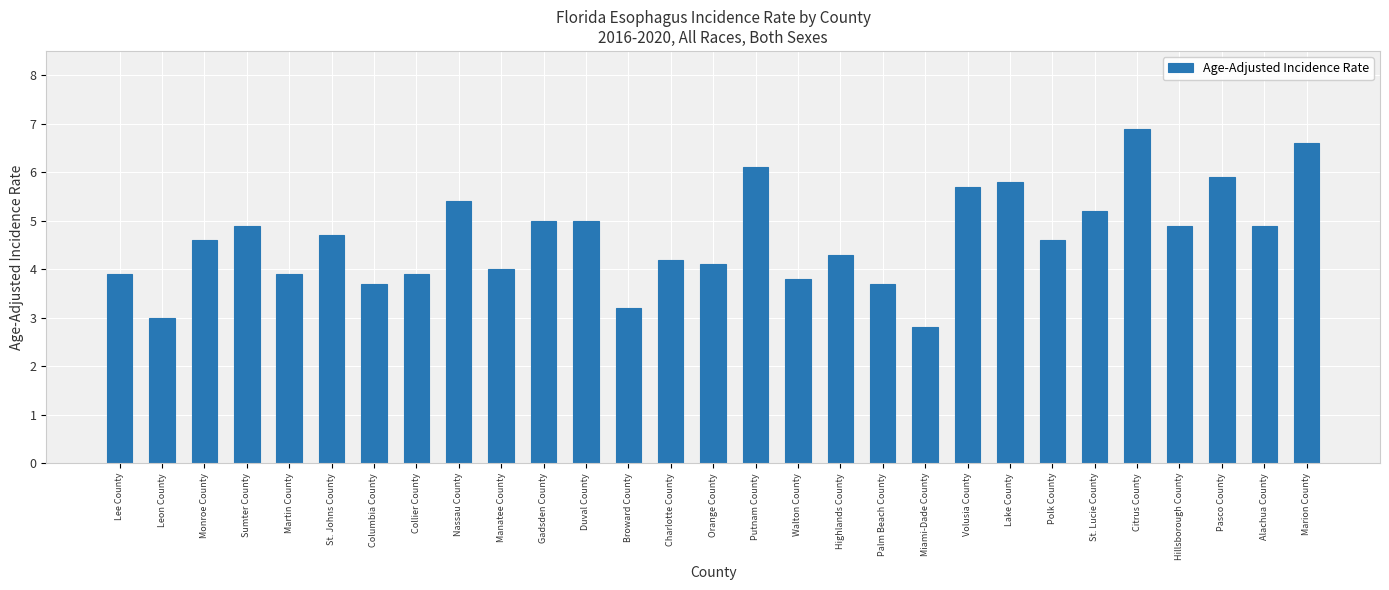

What position from the left is Polk County?

23